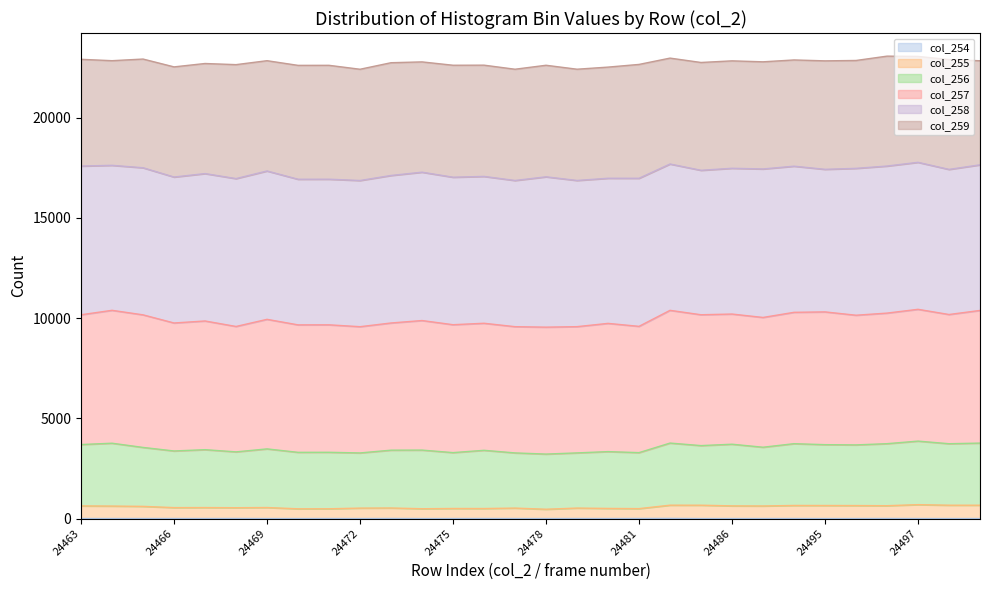

True or false: col_256 and col_254 intersect in this chart.

False